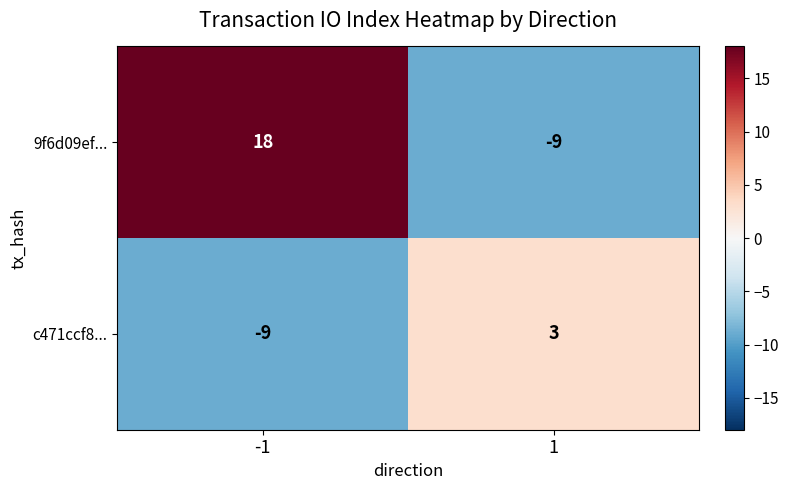

Rank the series by their maximum value, from highest to lowest.

9f6d09ef..., c471ccf8...